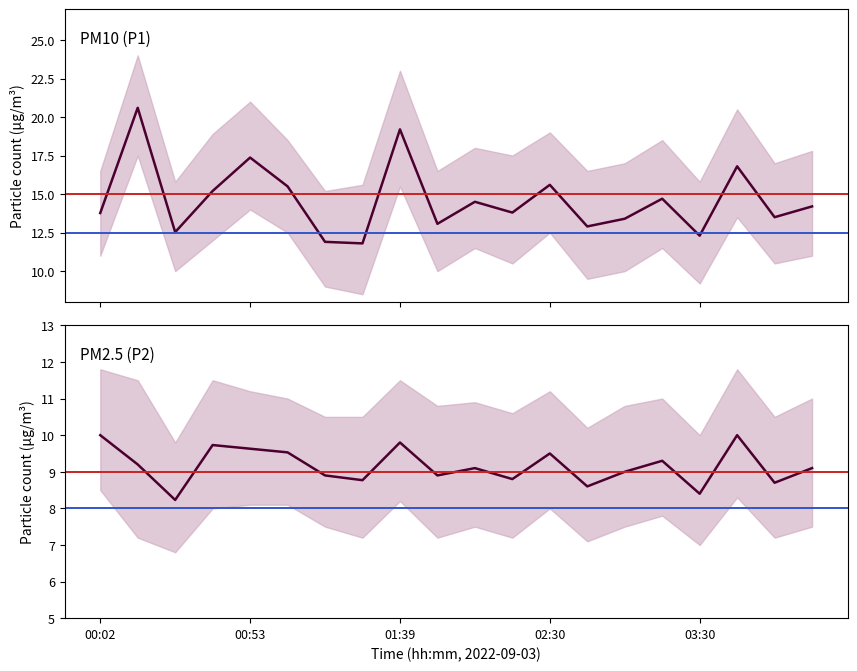

At how many categories does at least one series exceed 18?

2